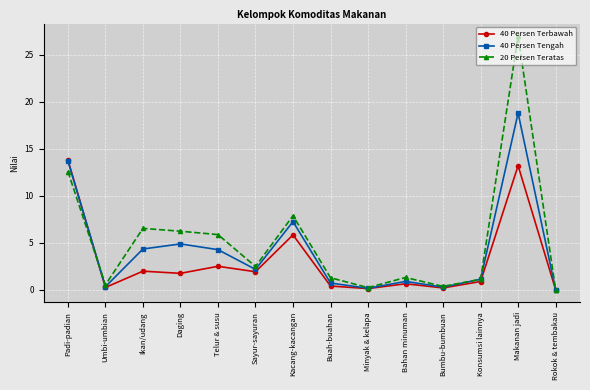

Where is the first local minimum for 20 Persen Teratas?

Umbi-umbian